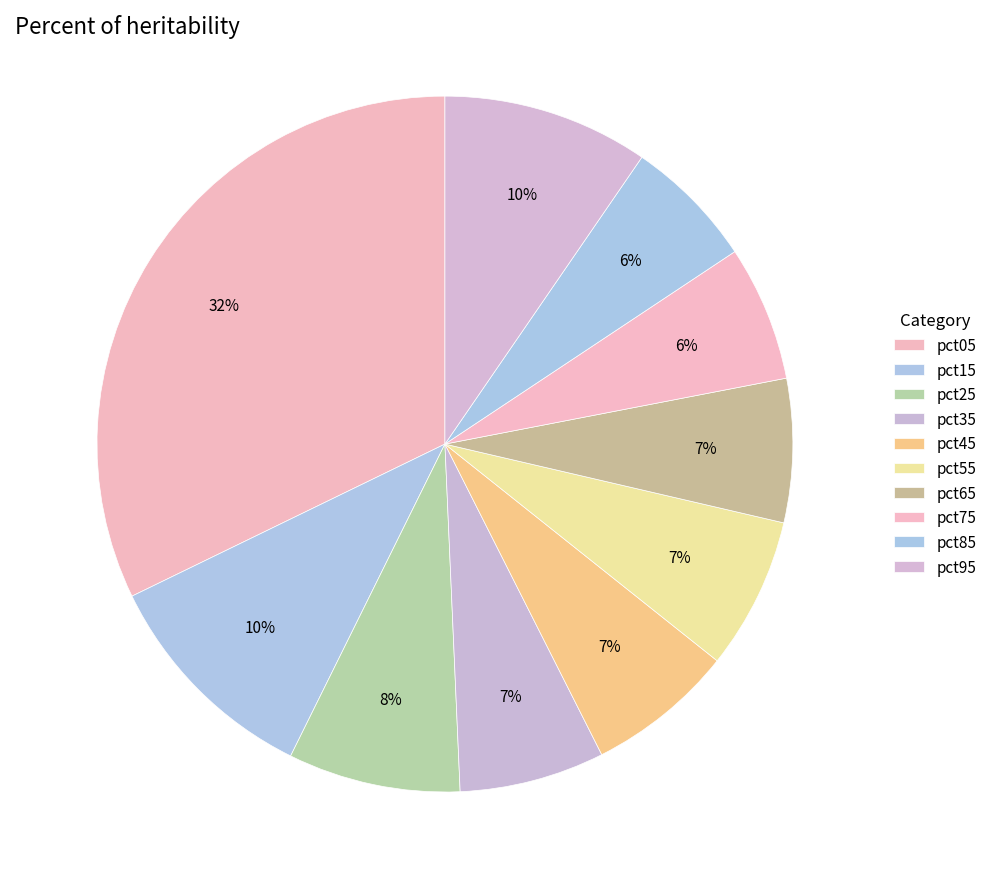

Is there a majority slice in this chart?

No